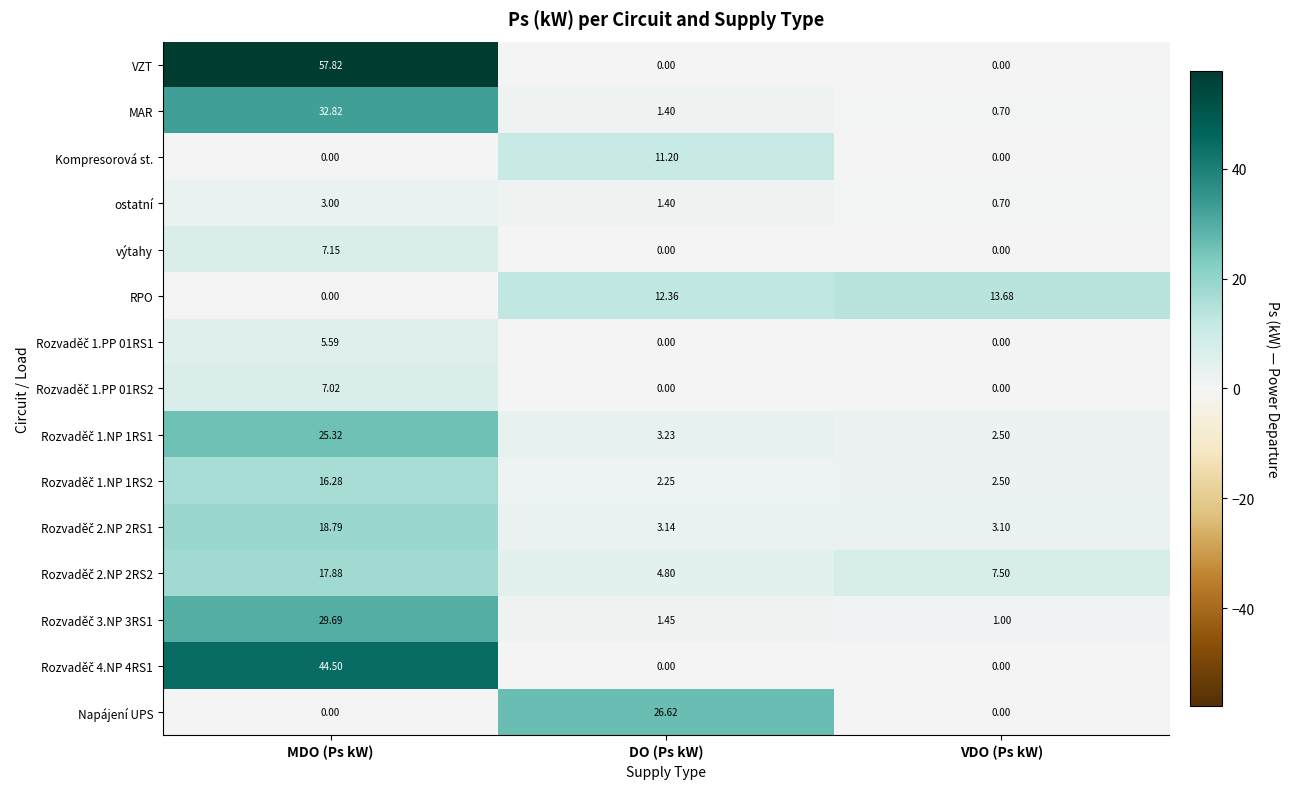

Which series has the largest total across all categories?

VZT